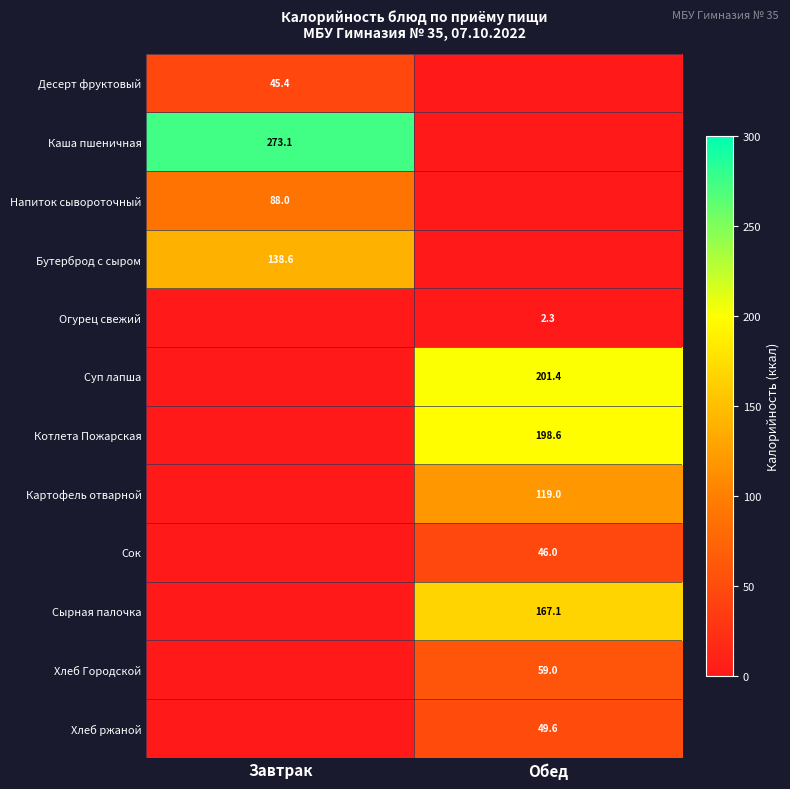

True or false: Суп лапша has a value of 201.4 at Обед.

True